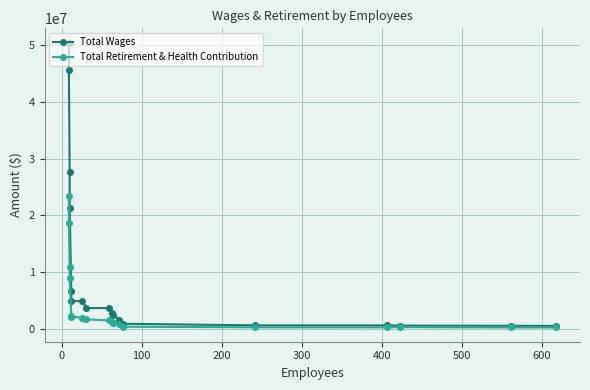

The Total Retirement & Health Contribution series shows 83875 at 15. True or false?

False